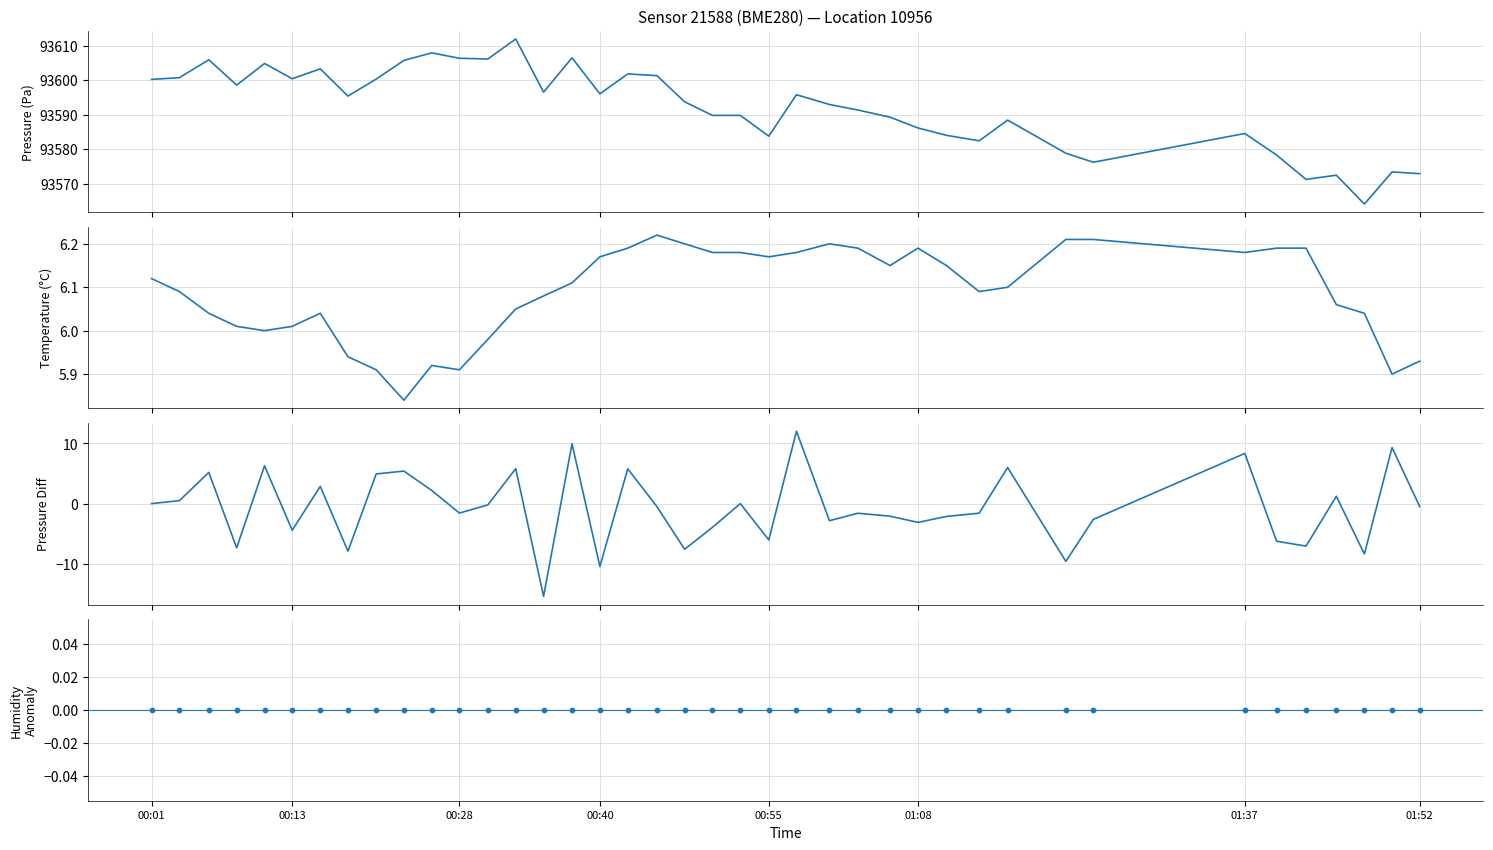

Is the value of pressure at 16 greater than the value of humidity anomaly at 14?

Yes